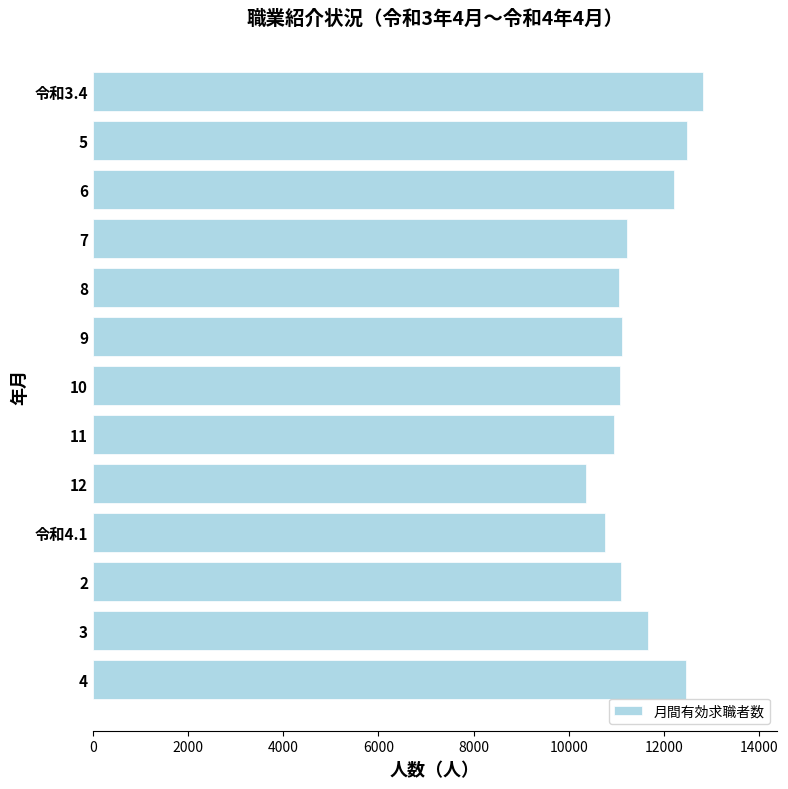

Which category has the lowest value across all series?

12